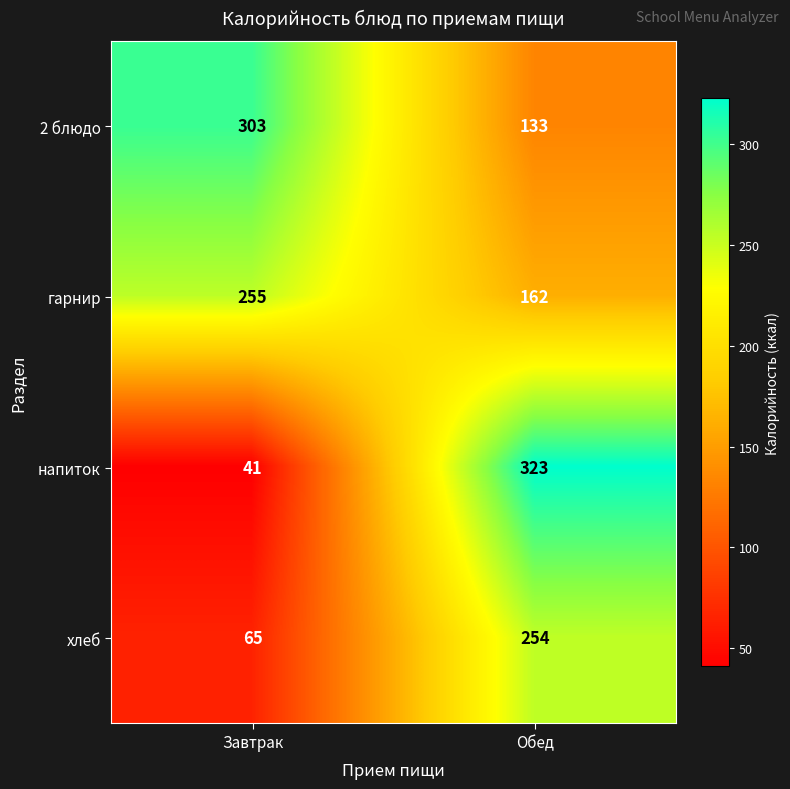

Which category has the highest value across all series?

Обед